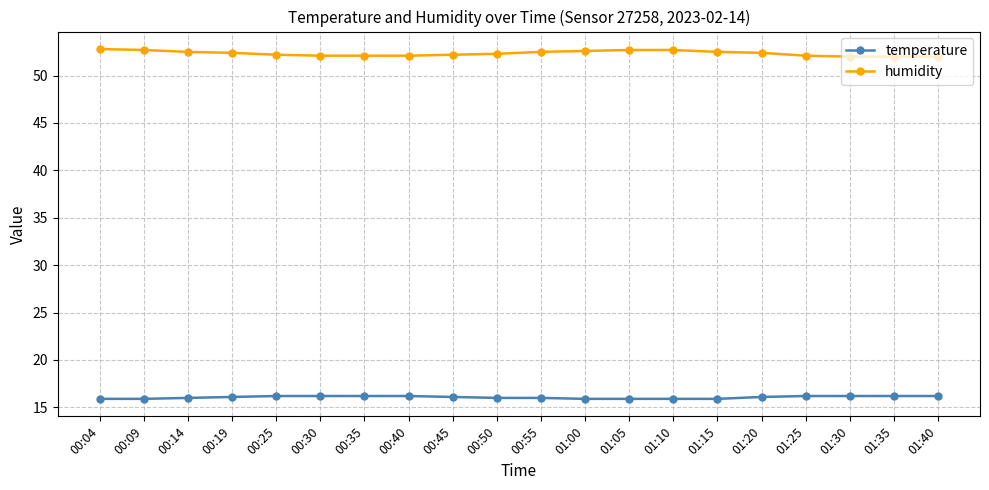

The humidity series shows 80.2 at 01:25. True or false?

False